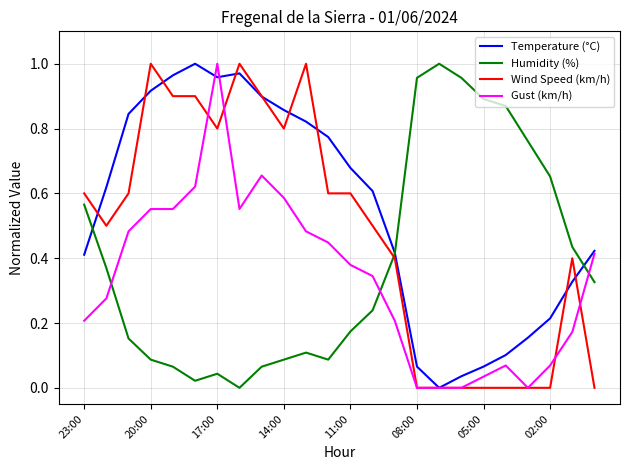

List the series in order of their overall mean, lowest first.

Gust (km/h), Humidity (%), Wind Speed (km/h), Temperature (°C)